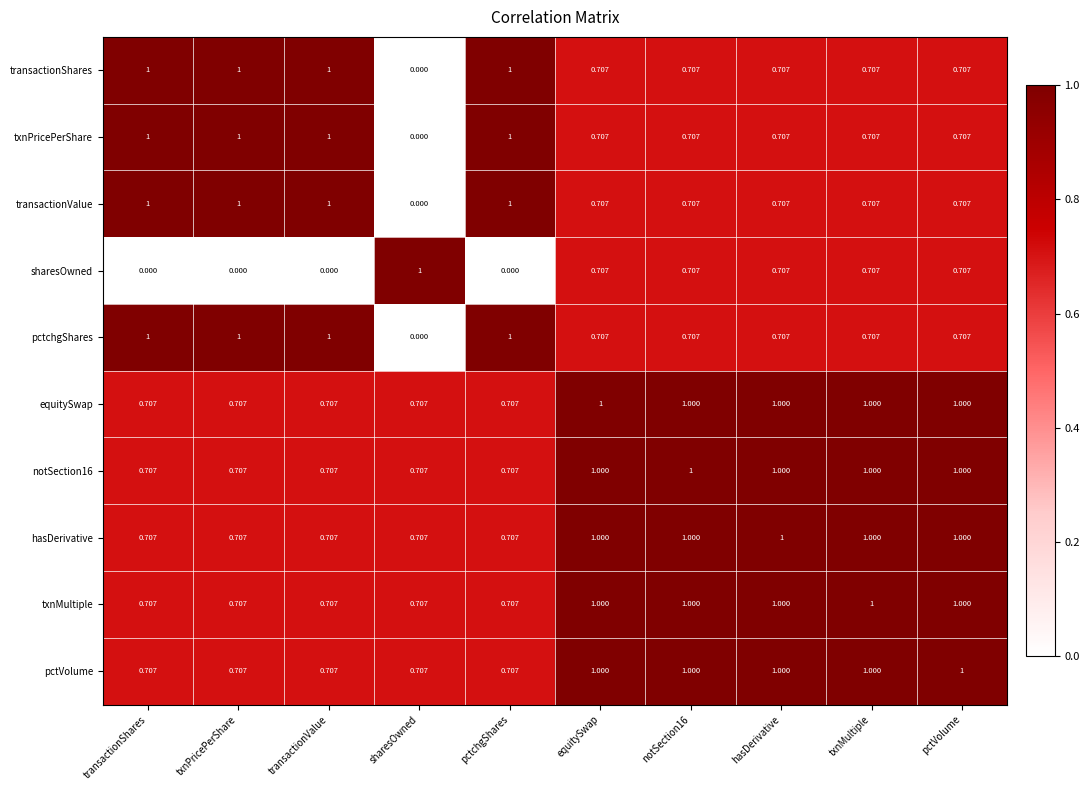

Which category has the lowest value in the transactionValue series?

sharesOwned